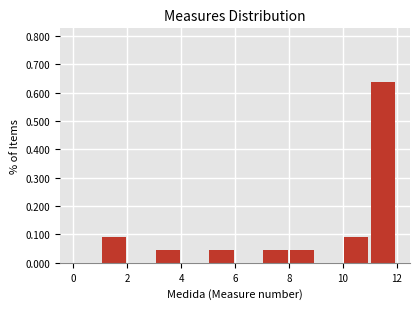

How tall is the bar that spans 5 to 6 on the x-axis? The values are not printed on the chart, so give them approximately, as read against the axis.

0.05